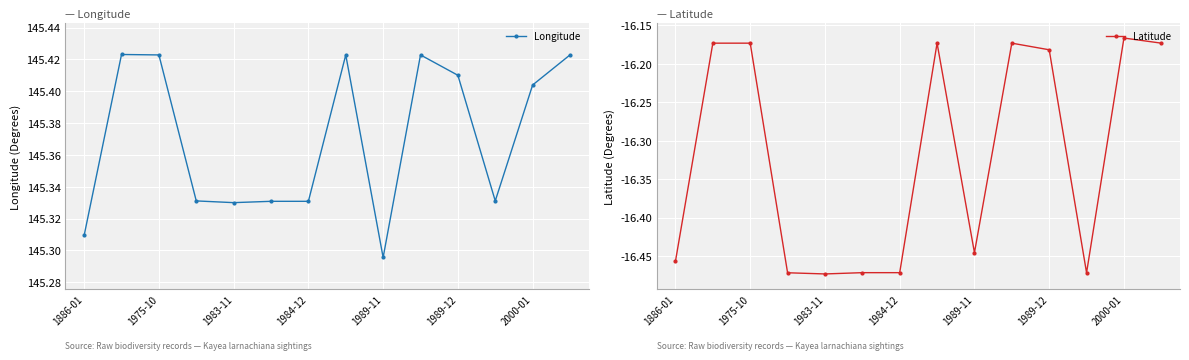

At which label is Longitude closest to 145?

1989-11